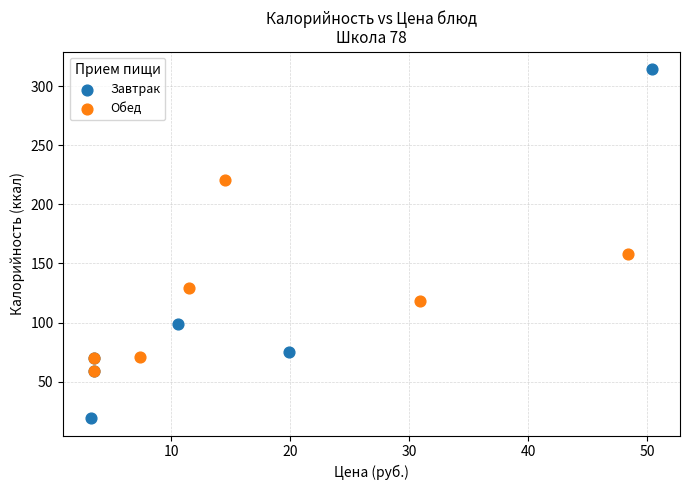

Which series reaches the minimum Y coordinate?

Завтрак